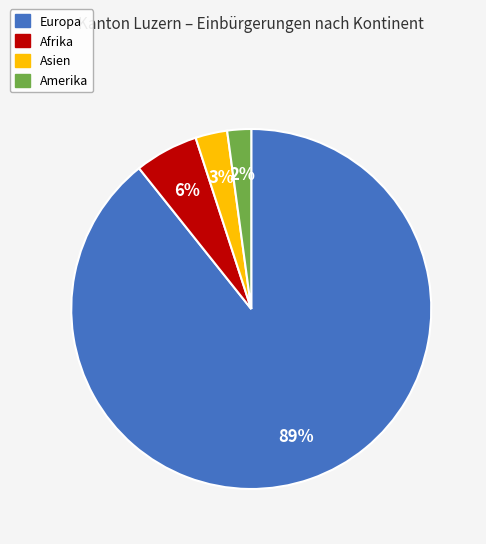

Does any single category account for the majority?

Yes